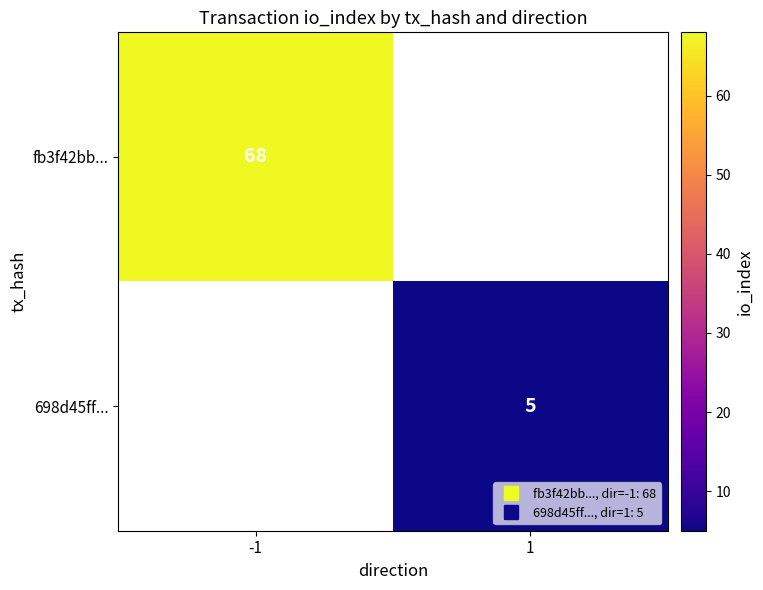

The value of fb3f42bb... at -1 is 68.0. True or false?

True